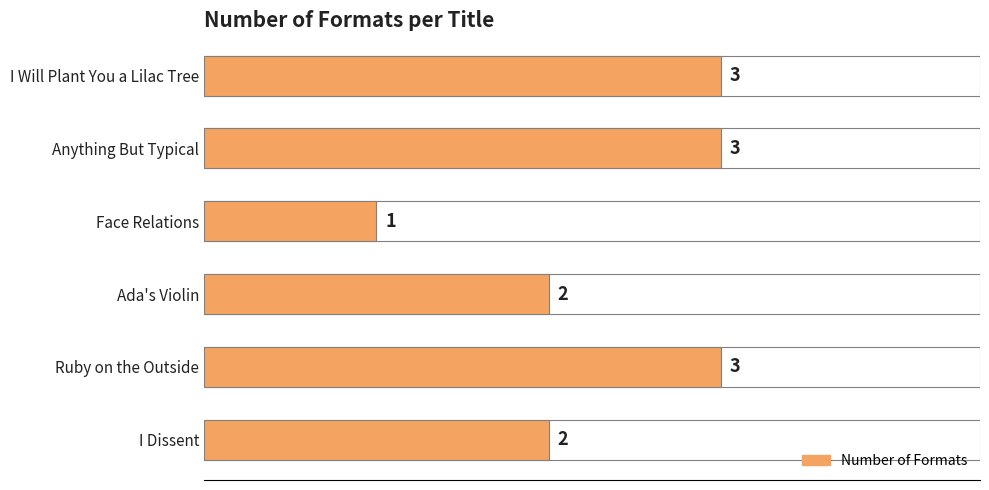

How many values are between 2 and 3?

5